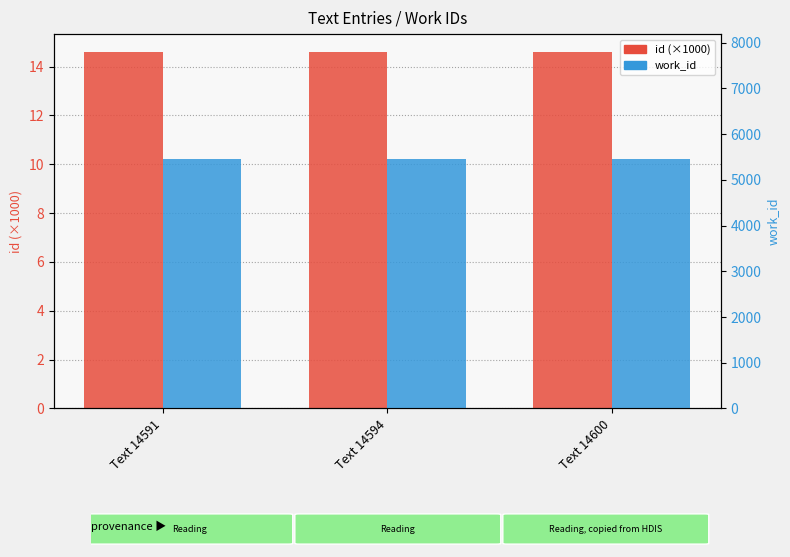

Is the value of work_id at Text 14600 greater than the value of id (×1000) at Text 14591?

Yes